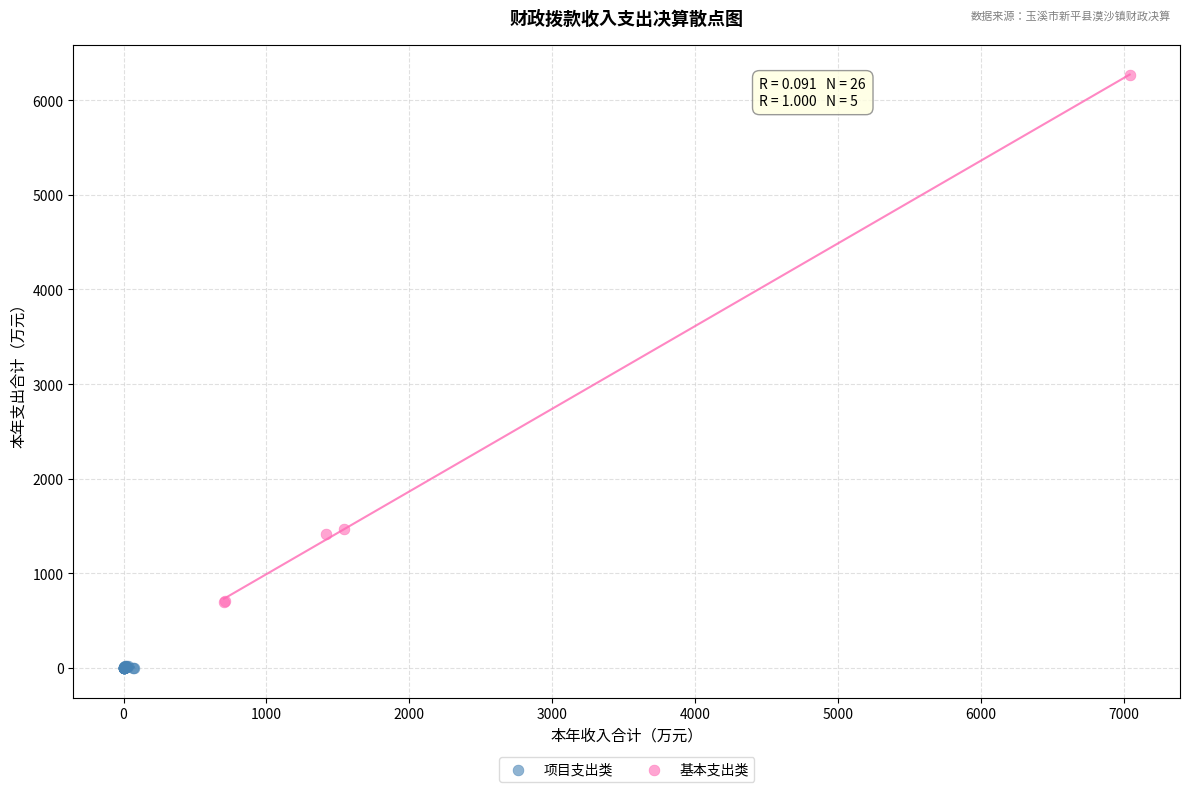

Which series has the largest Y range (max minus min)?

基本支出类